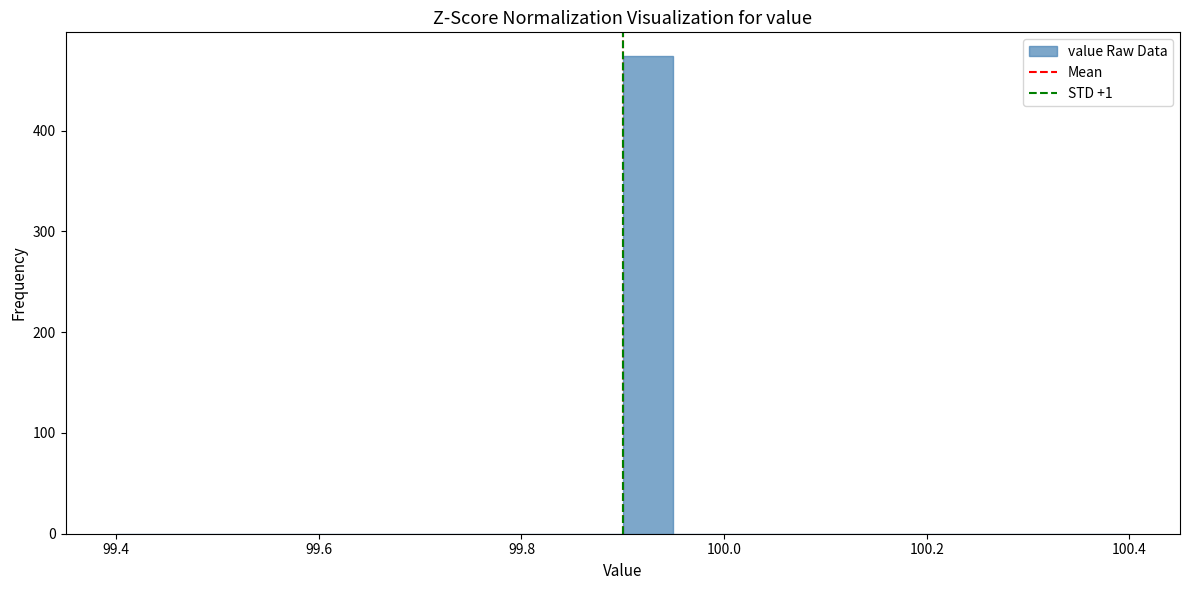

Read against the x-axis, roughly where is the centre of the tallest bar?

99.92